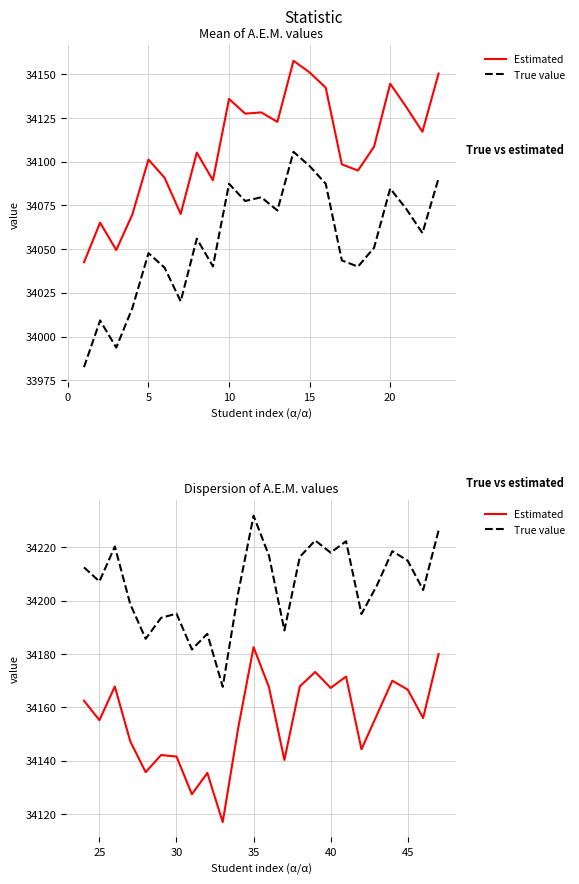

Which series has the largest total across all categories?

True value